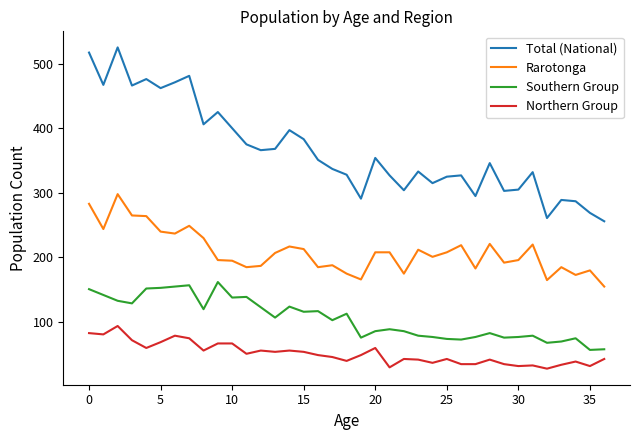

Which series has the largest total across all categories?

Total (National)